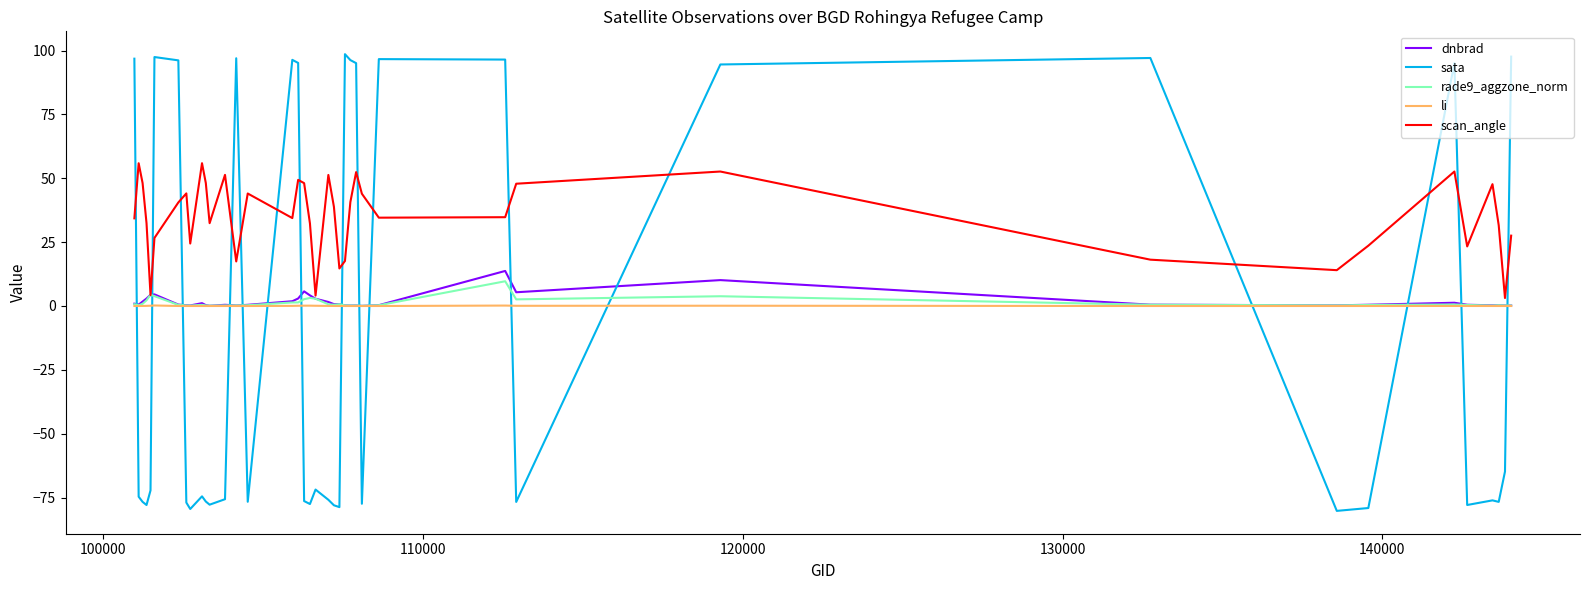

Which series has the widest spread of values?

sata